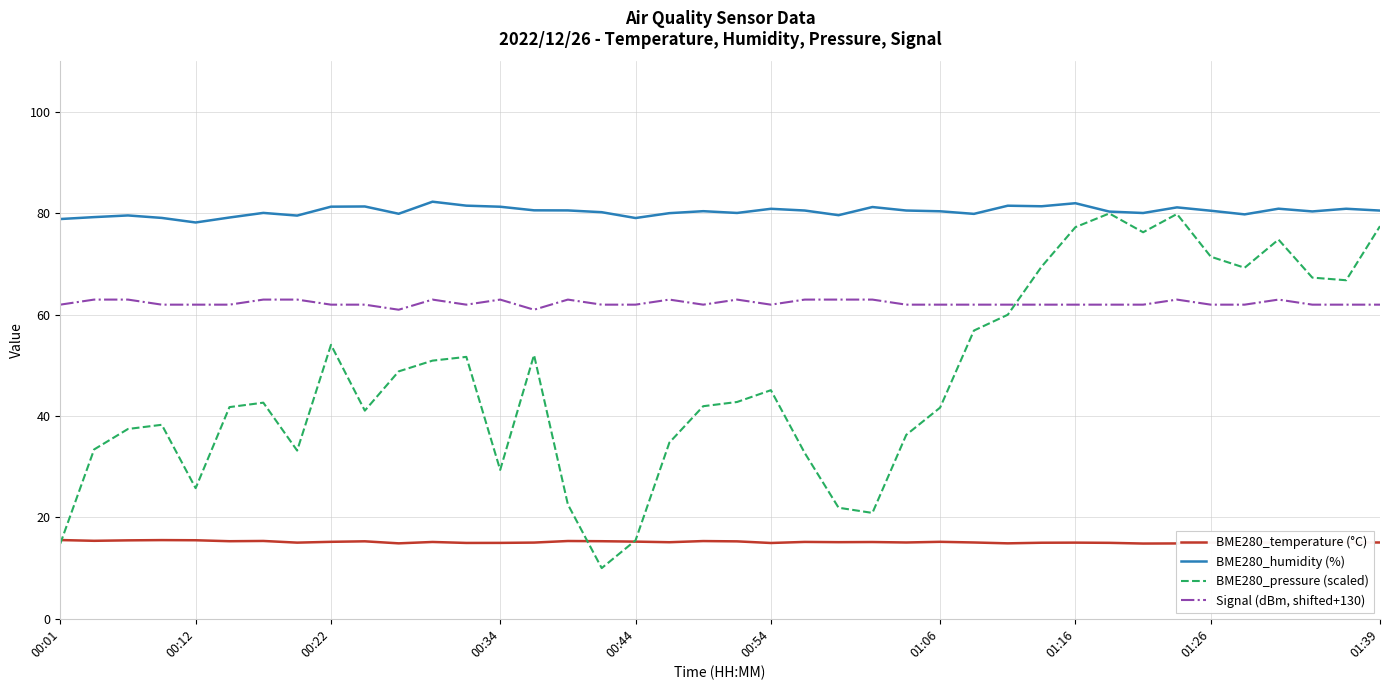

Which series has the widest spread of values?

BME280_pressure (scaled)